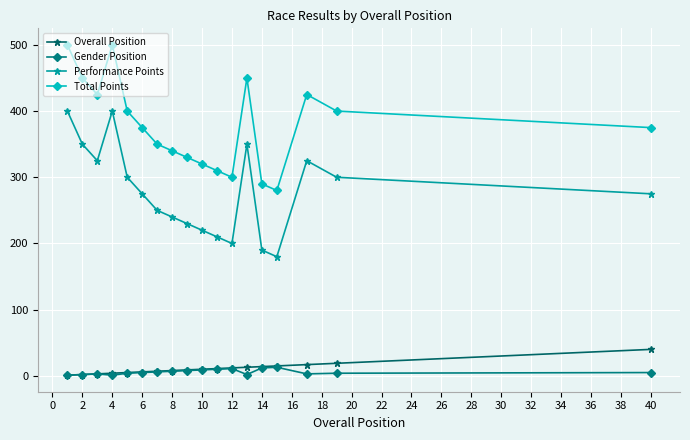

Rank the series by their maximum value, from highest to lowest.

Total Points, Performance Points, Overall Position, Gender Position